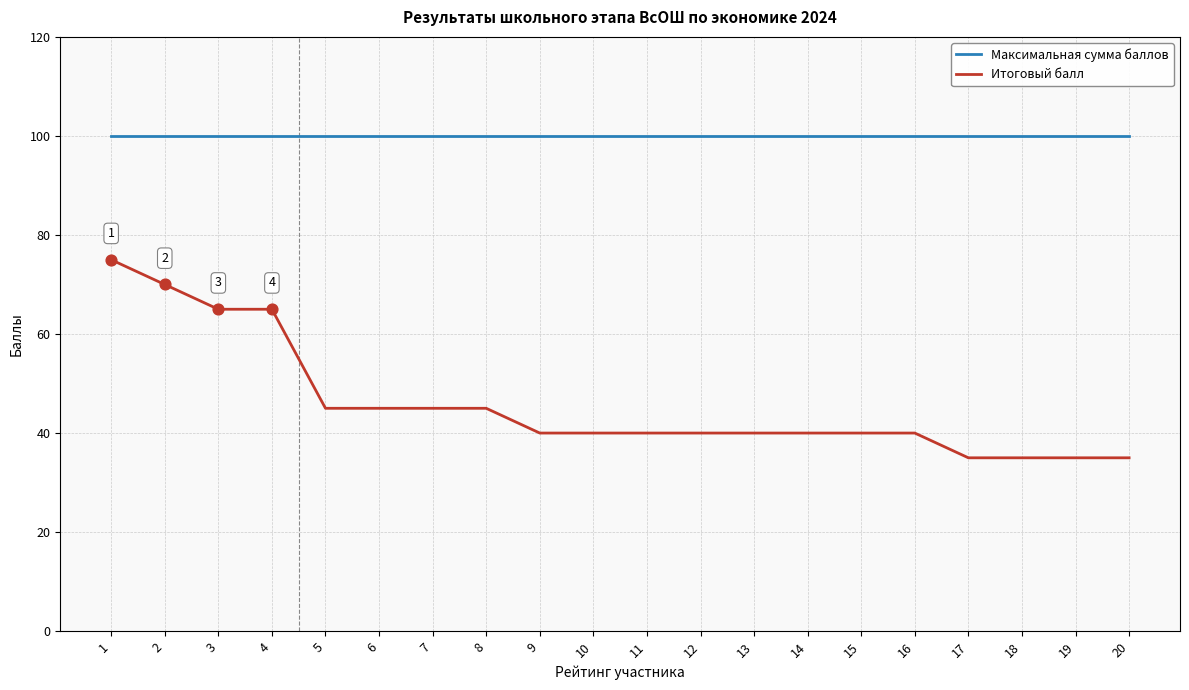

Which series has the widest spread of values?

Итоговый балл